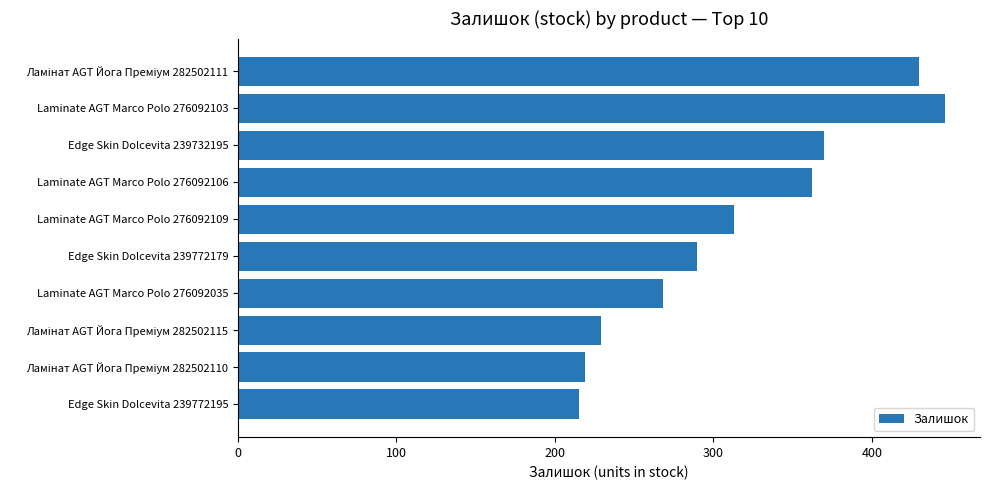

What value does the data have at Laminate AGT Marco Polo 276092106?

362